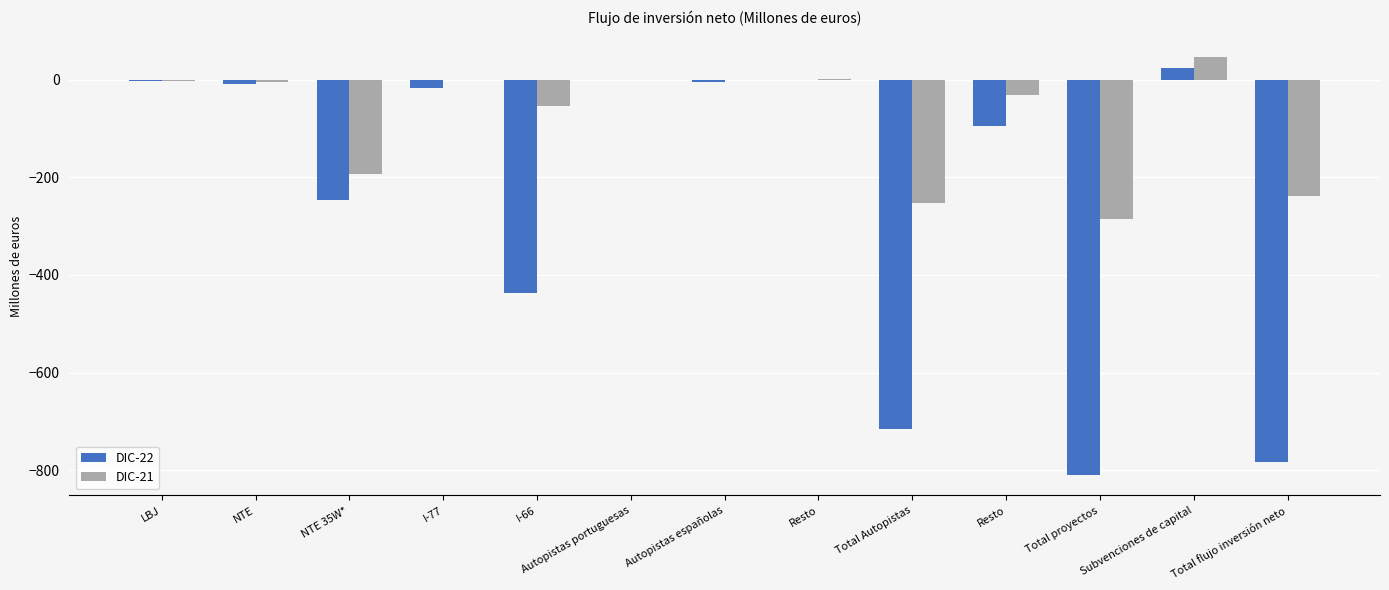

The DIC-22 series shows -24 at I-77. True or false?

False